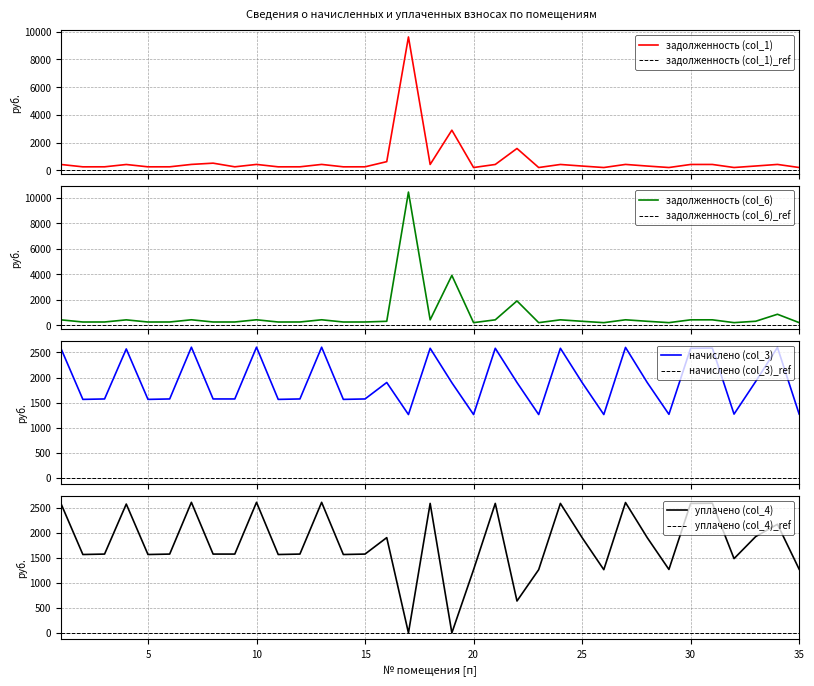

In начислено (col_3), how many points are lower than both neighbors (excluding endpoints)?

10